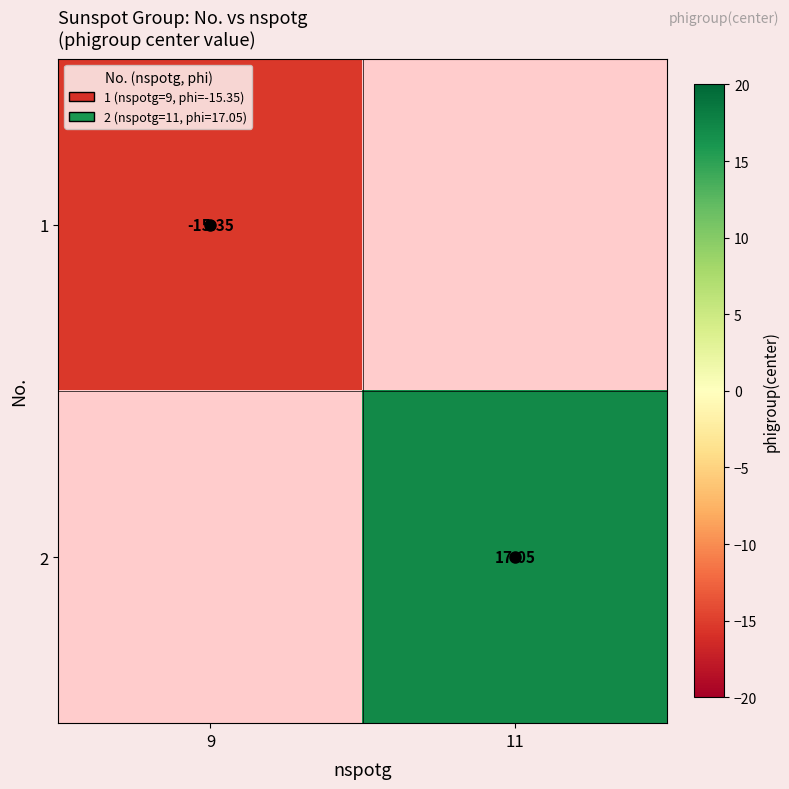

How many data points does each series have?

2